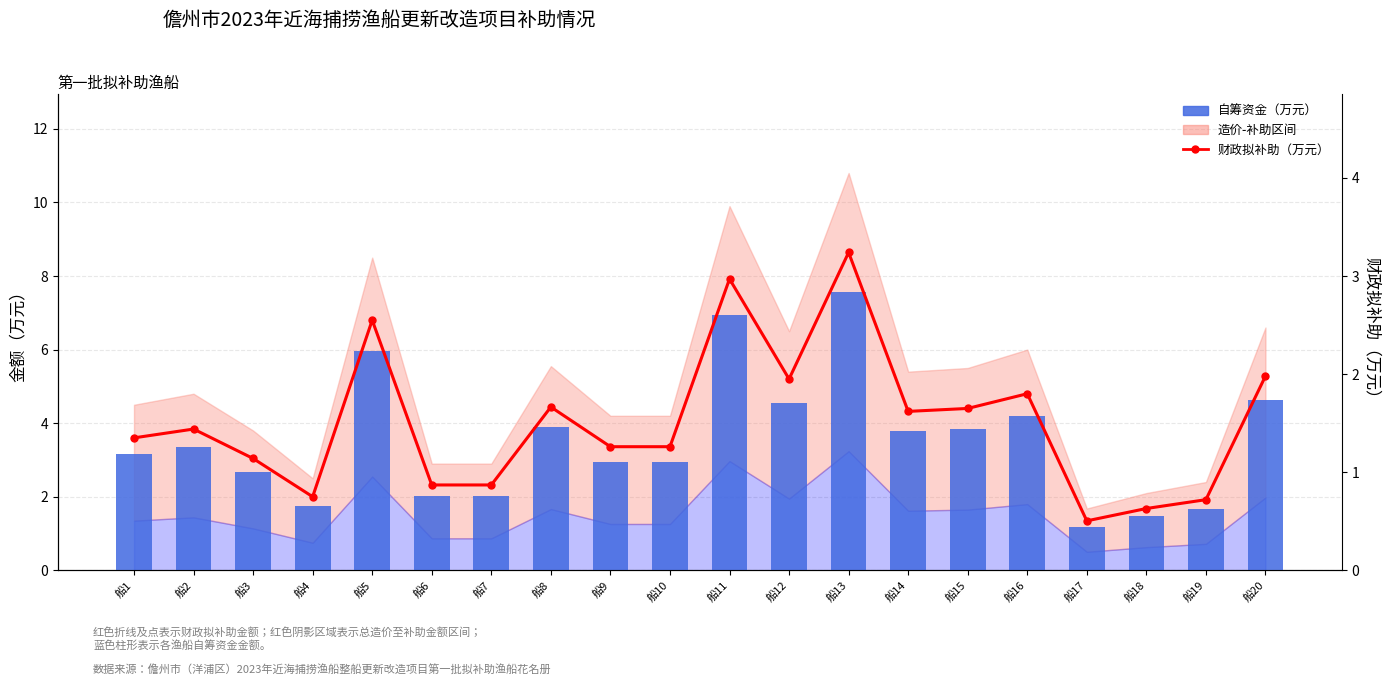

At which label does 自筹资金（万元） first exceed 3?

船1